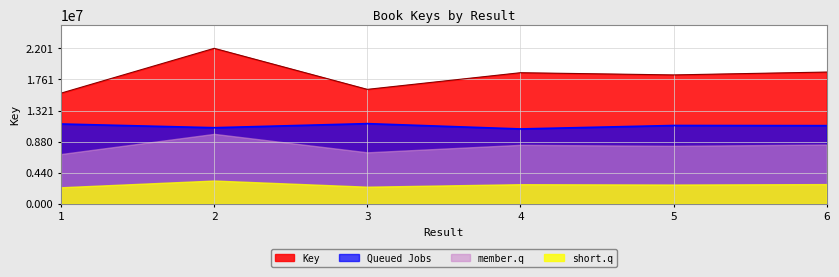

Reading right to left, transcribe all the data shown in this chart.

6=18652117	5=18248087	4=18559481	3=16204007	2=22011159	1=15671376